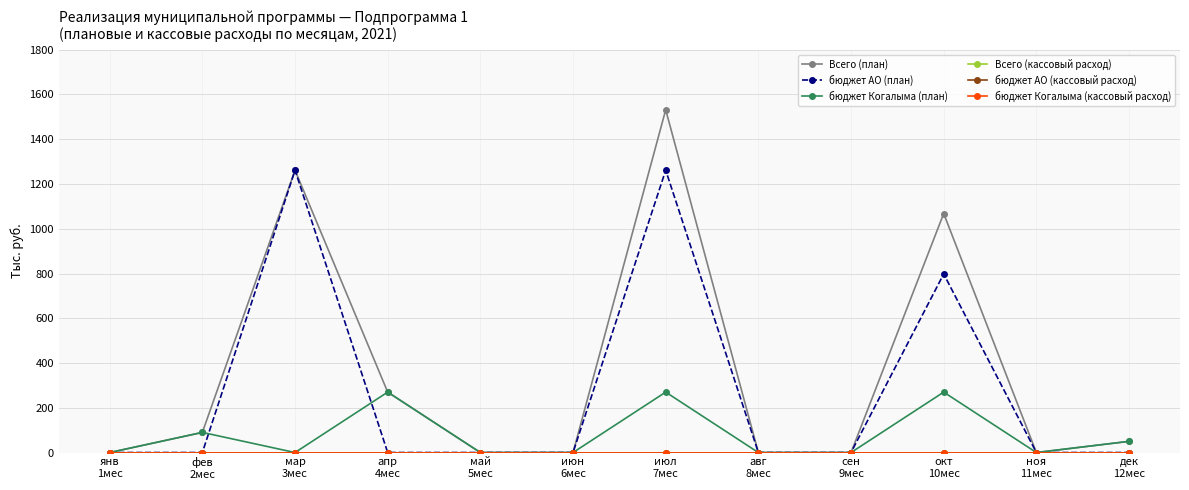

Is the value of Всего (кассовый расход) at апр
4мес greater than the value of бюджет Когалыма (кассовый расход) at фев
2мес?

No